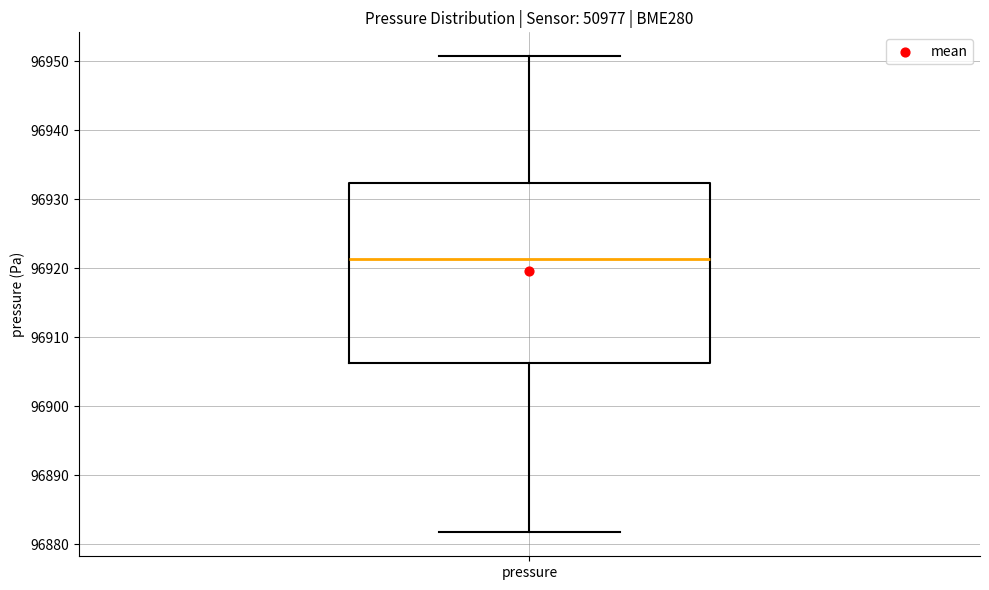

Transcribe this box plot: give where the median line is, the range the box spans, and where the two whiskers end, as read against the y-axis. The values are not printed on the chart, so give them approximately, as read against the axis.

median 96921, box 96906 to 96932, whiskers 96882 to 96951